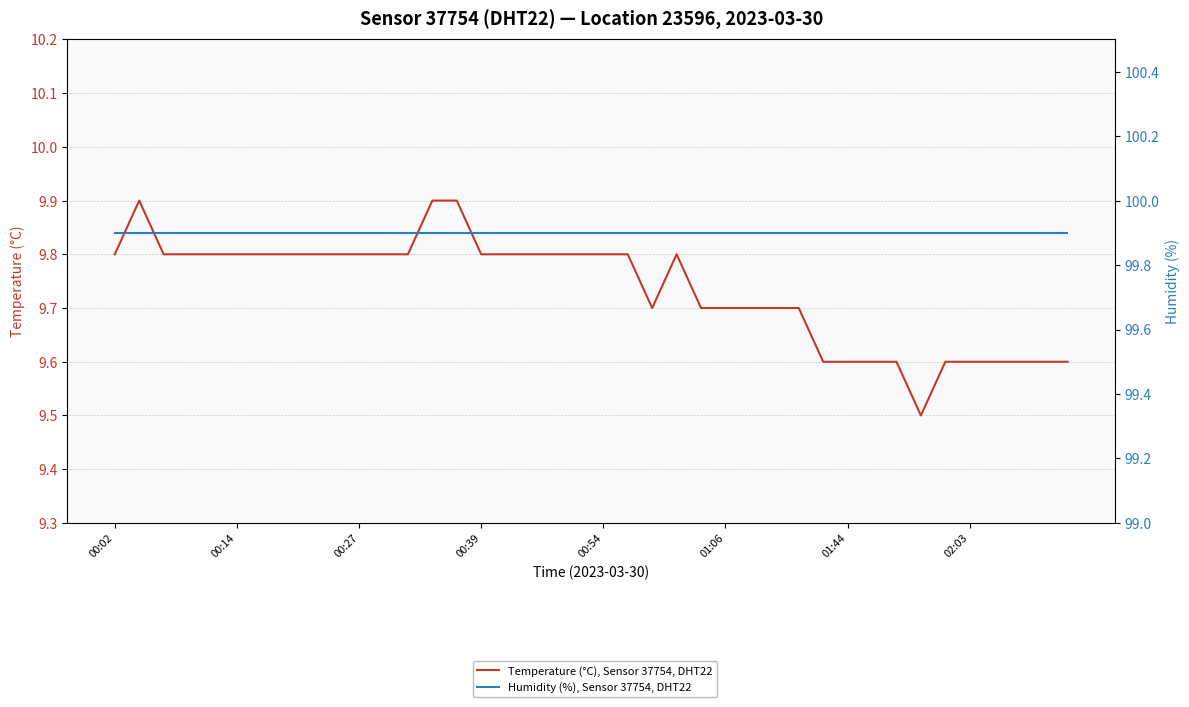

What is the difference between the Temperature (°C), Sensor 37754, DHT22 values at 25 and 01:44?

0.1